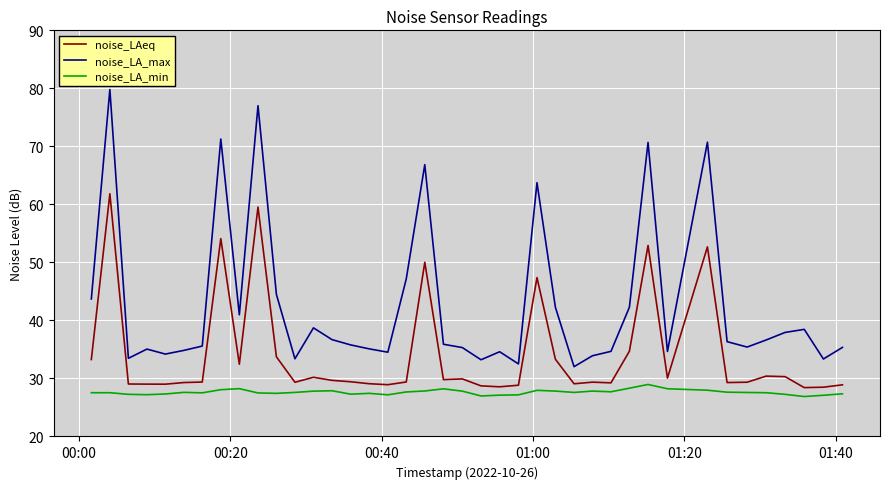

Which series has the largest total across all categories?

noise_LA_max